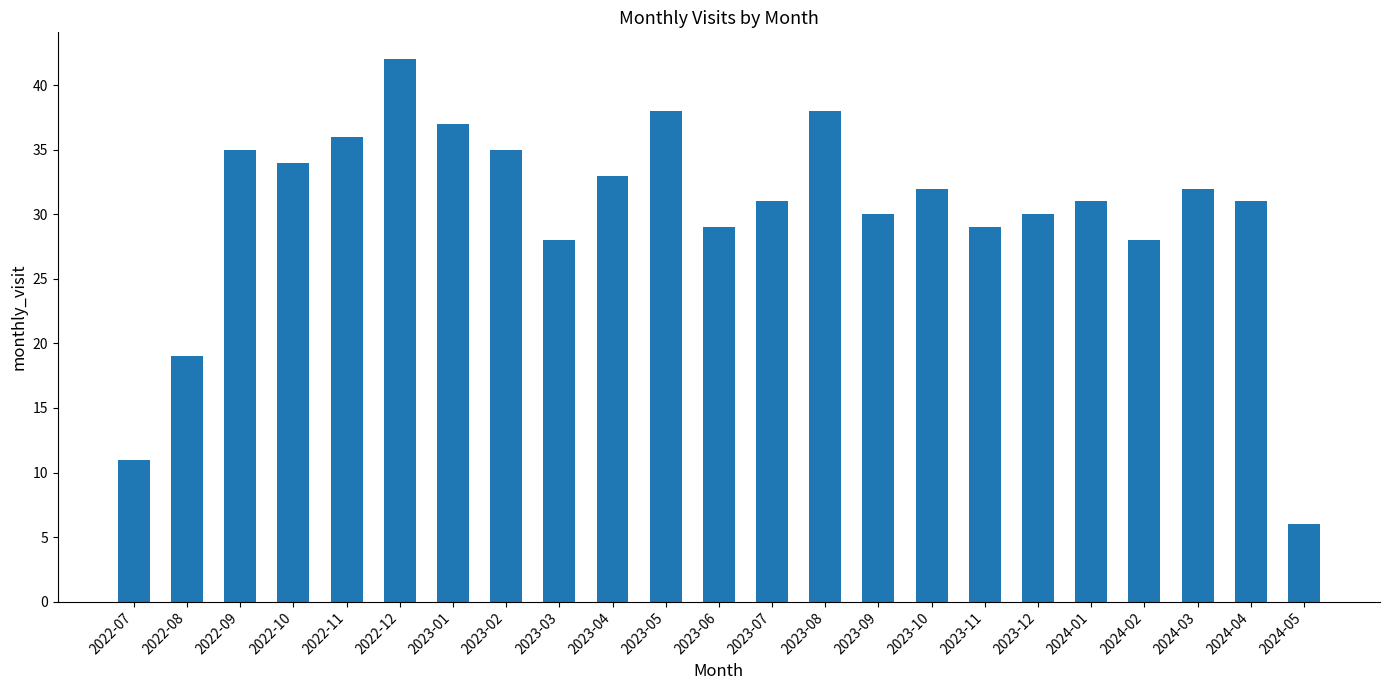

What is the difference between the second highest and second lowest values?

27